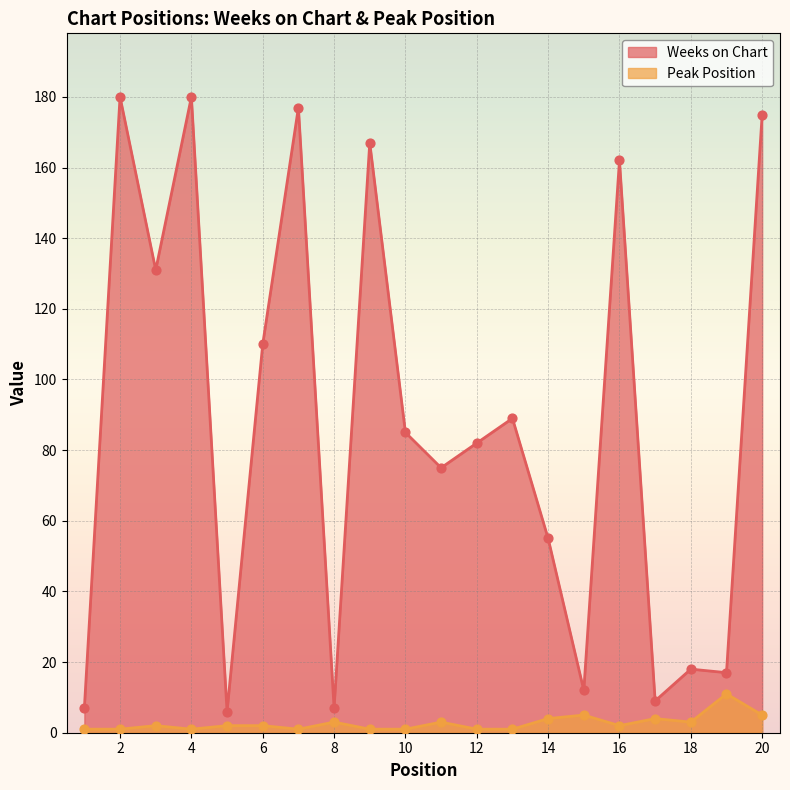

What are all the series names shown in the legend?

Weeks on Chart, Peak Position